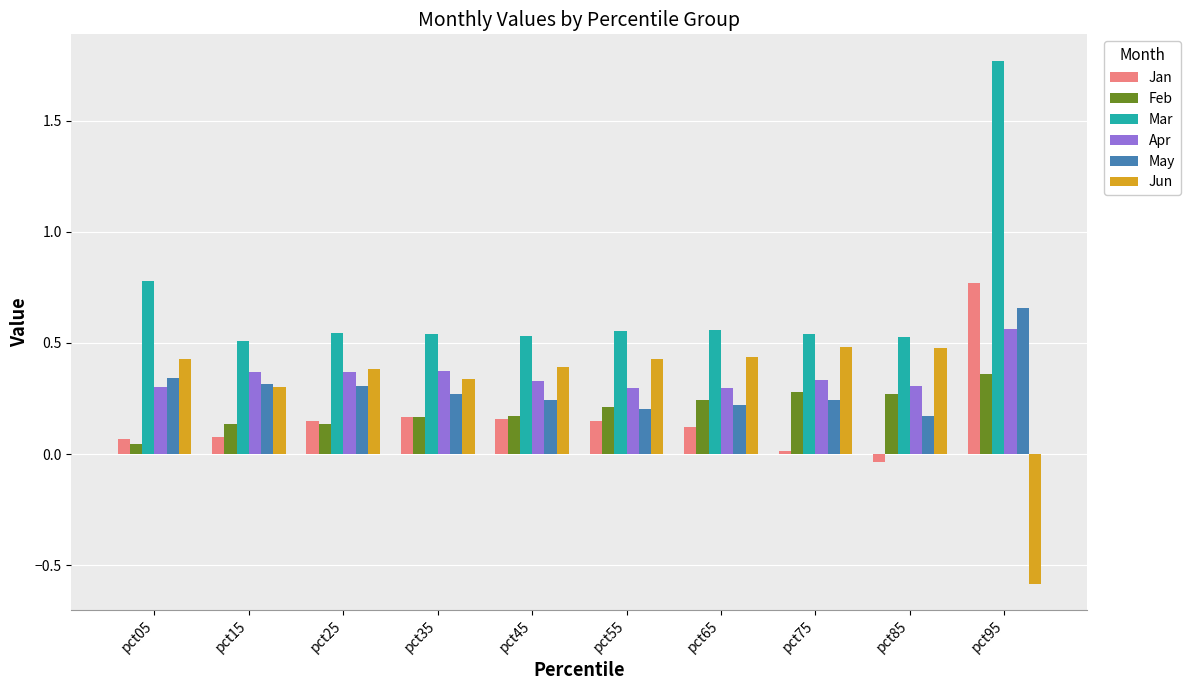

Is it true that Mar equals 0.7 at pct85?

False